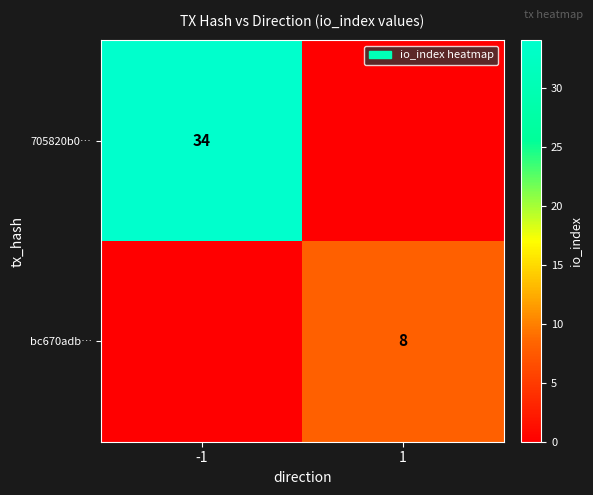

Is the value of 705820b0… at -1 greater than the value of bc670adb… at 1?

Yes